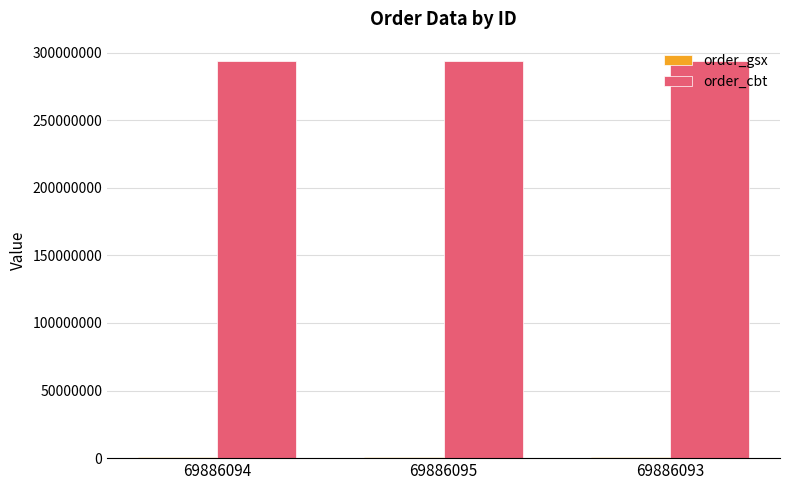

What is the sum of all order_cbt values?

880056936